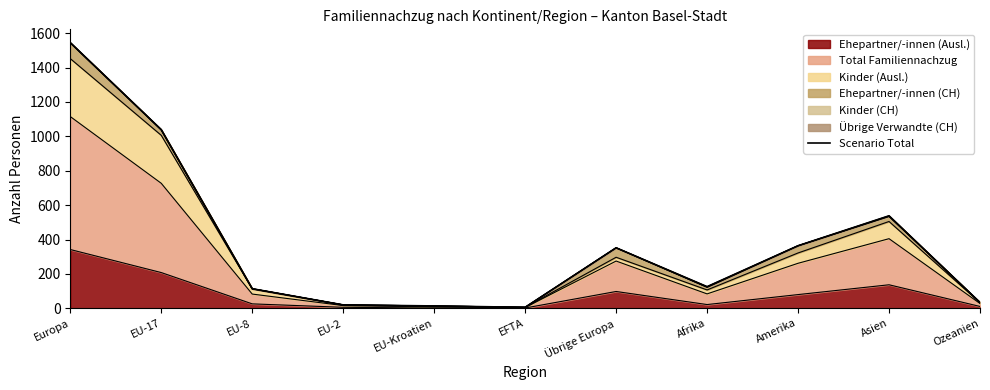

How many values exceed 126?

5